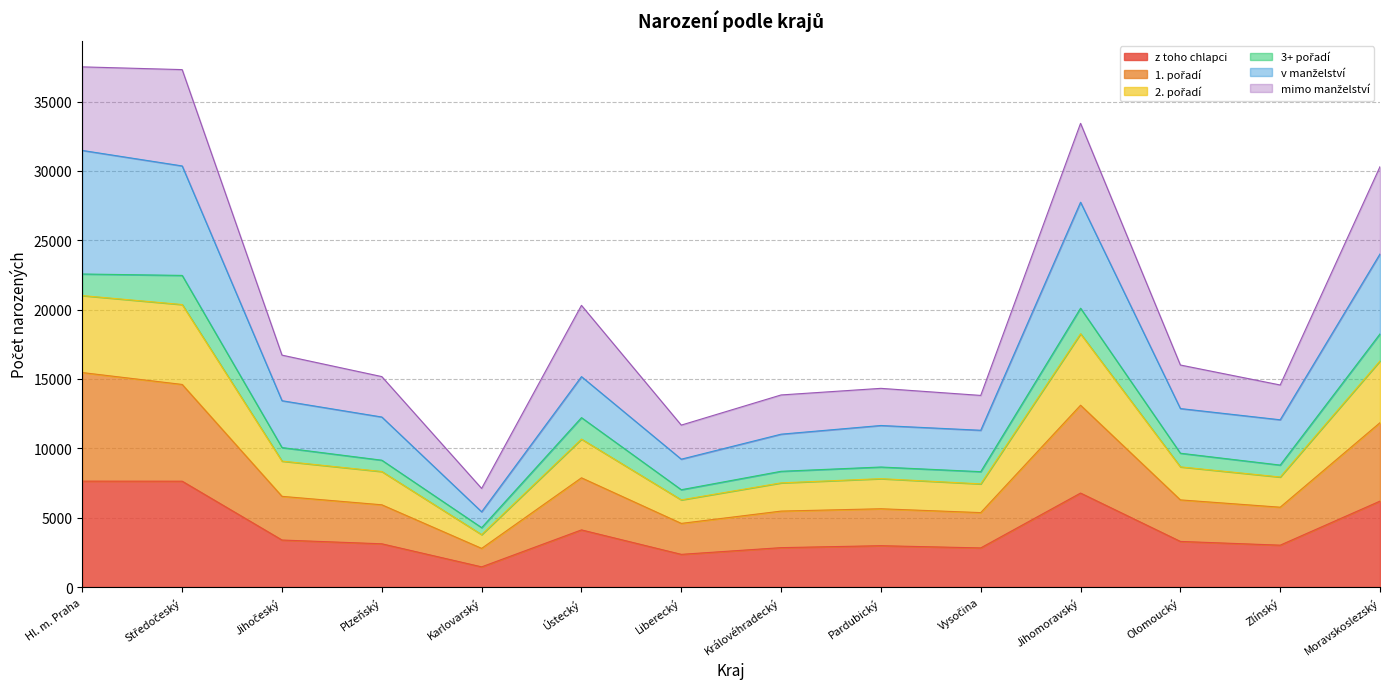

Does the chart have visible grid lines?

Yes